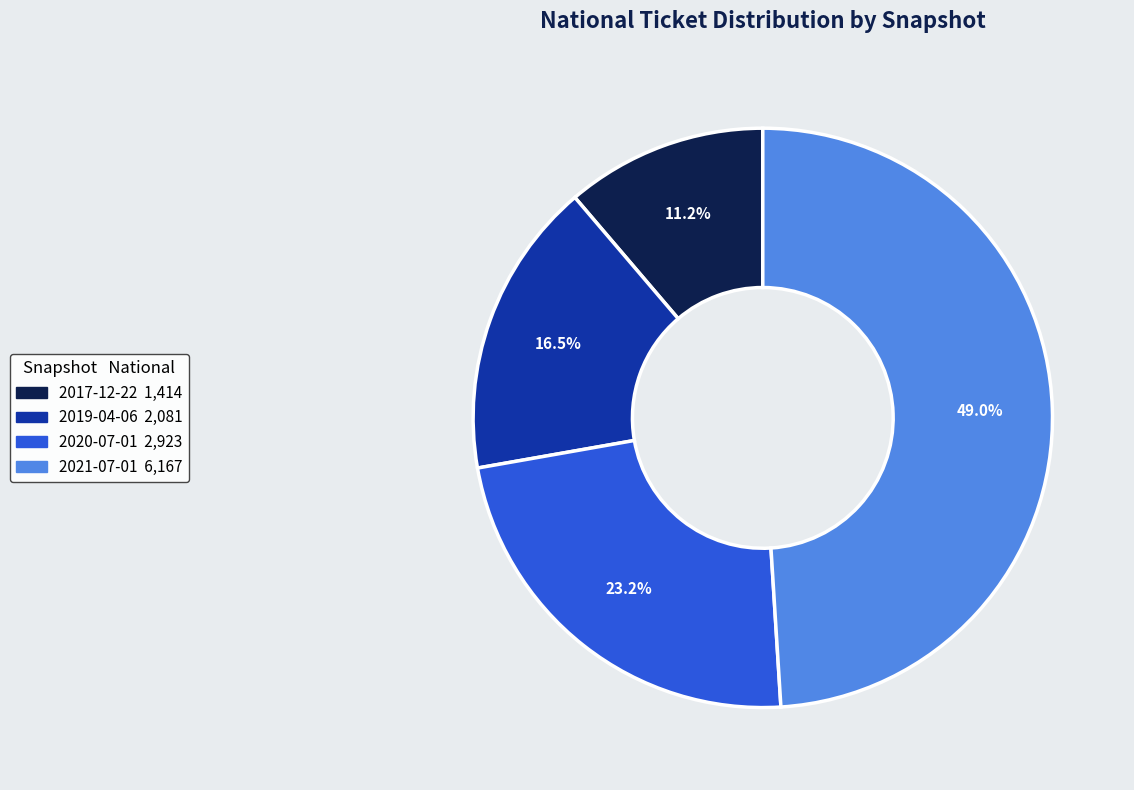

Does any single category account for the majority?

No